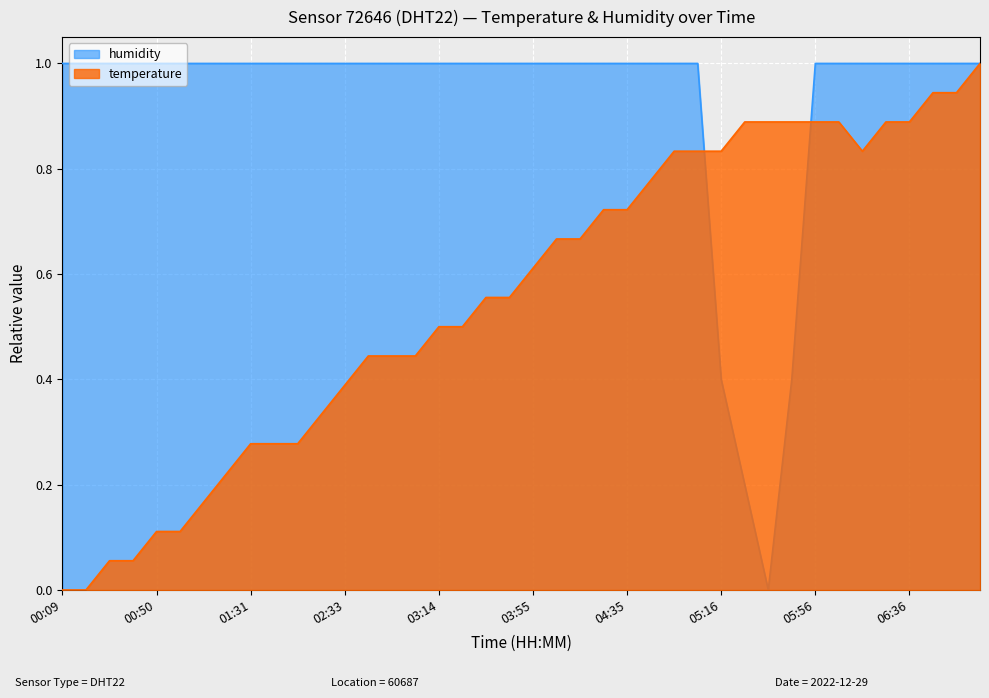

After their last crossing, which series has the higher values: temperature or humidity?

humidity